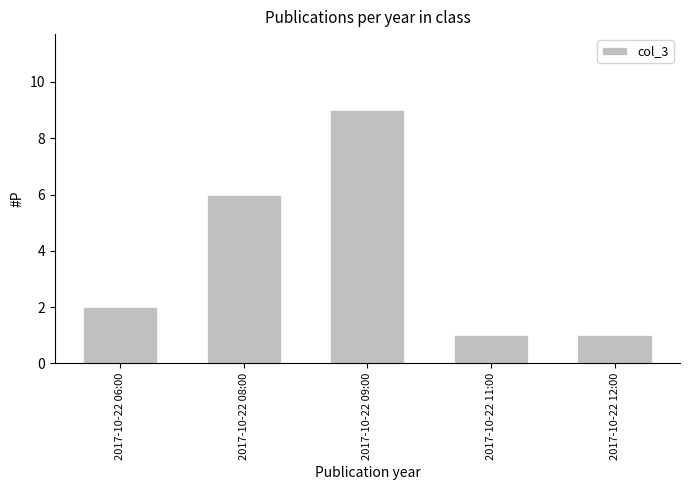

What is the greatest value displayed?

9